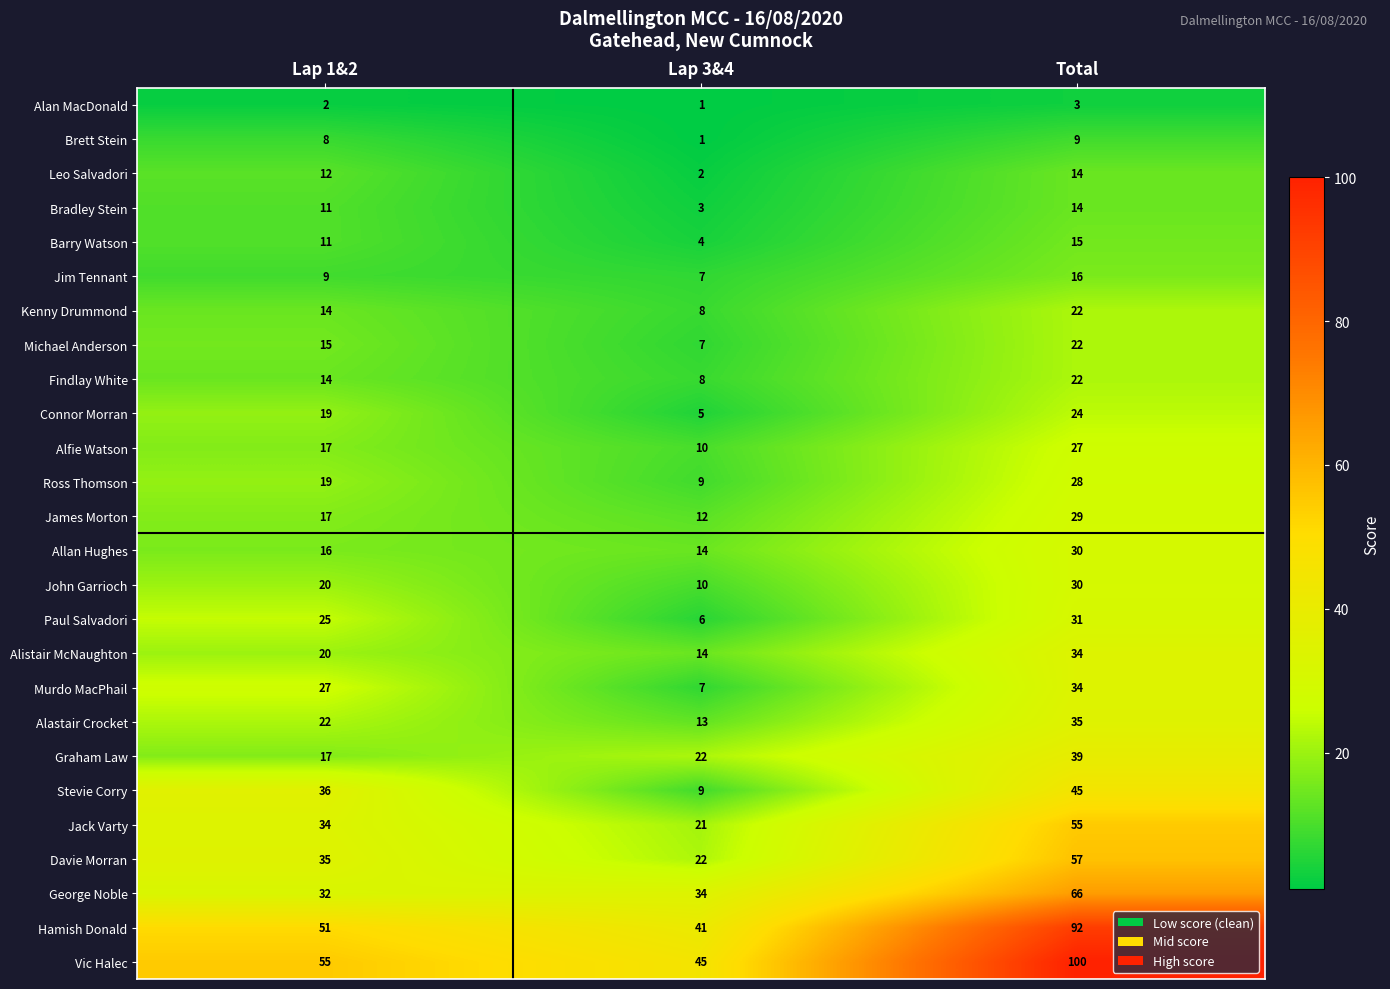

What is the difference between the maximum and minimum values in the Allan Hughes series?

16